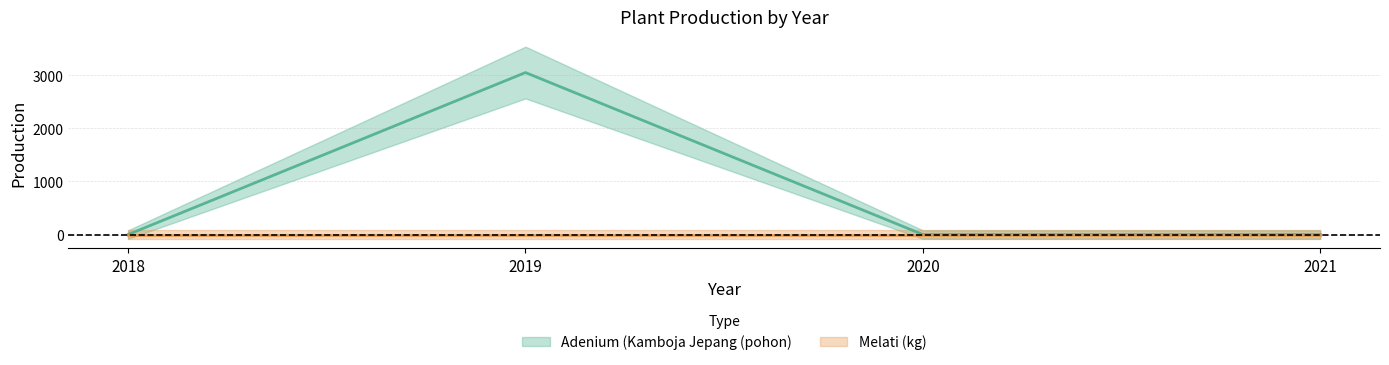

Reading left to right, extract all data points from this chart.

0	3053	0	0